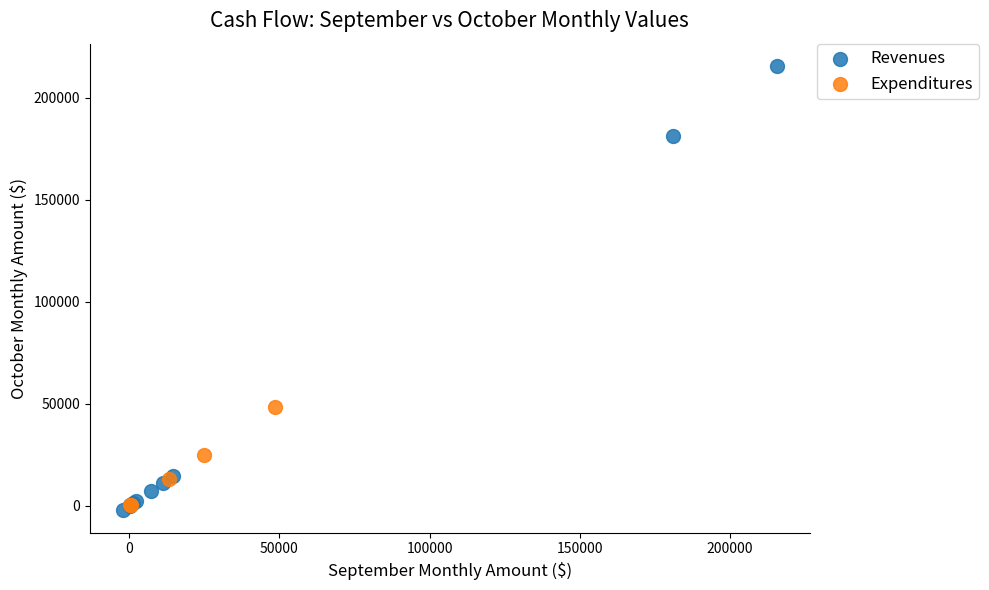

Which series has the largest Y range (max minus min)?

Revenues